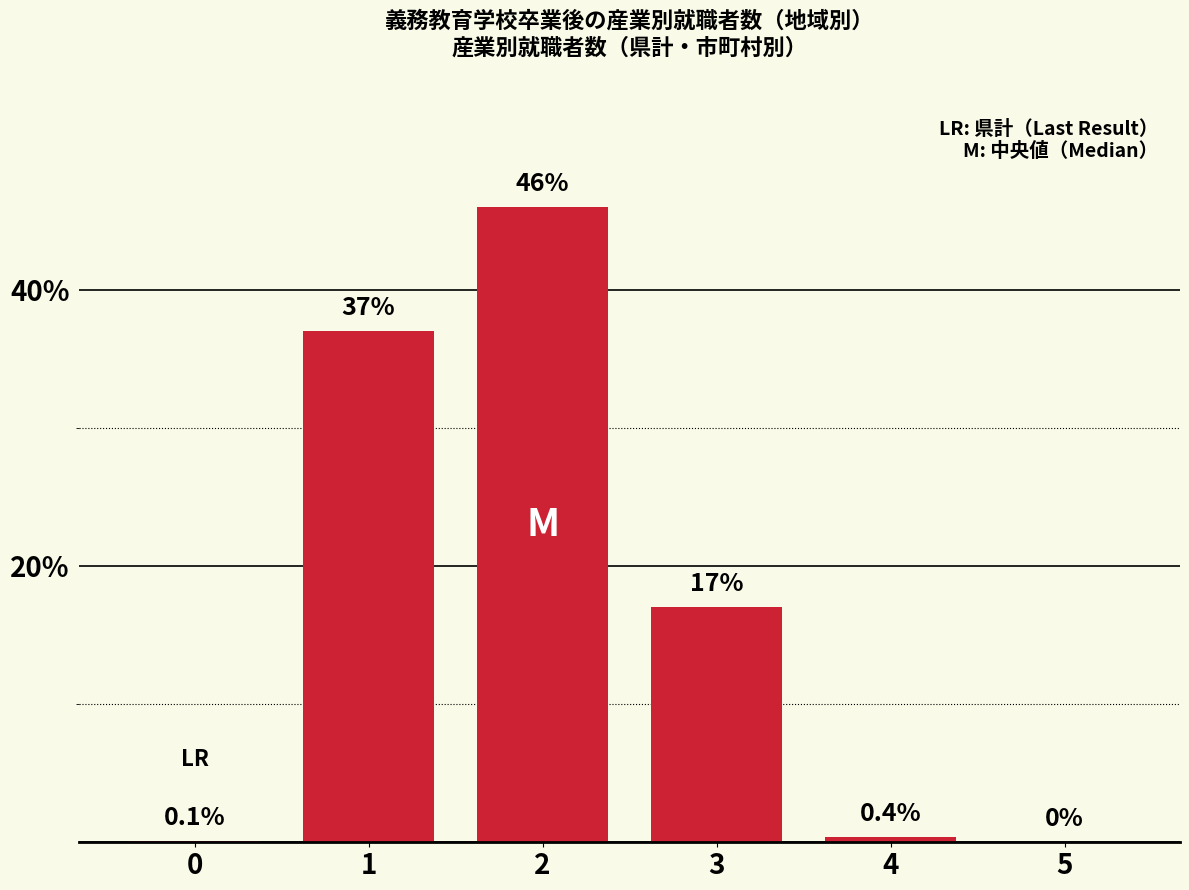

Read the value at 0.

0.1